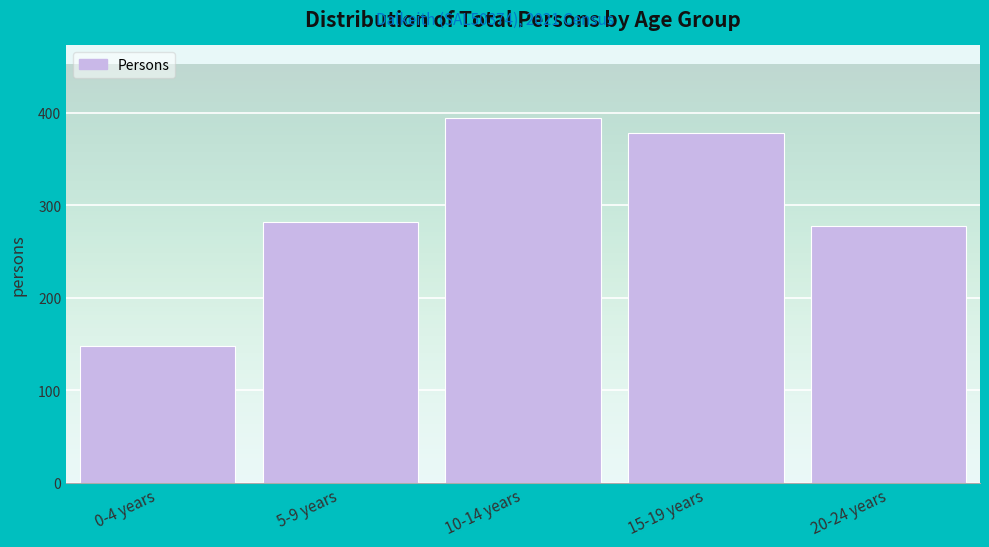

Reading left to right, list all the values displayed in this chart.

148	282	394	378	277